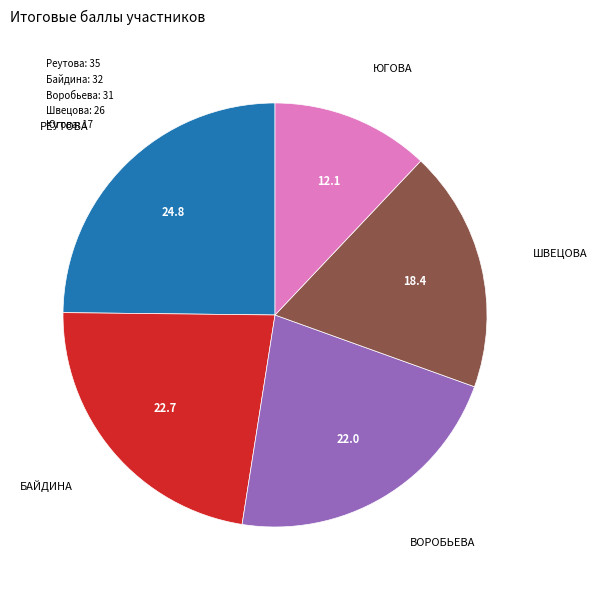

Which slice is the largest?

Реутова